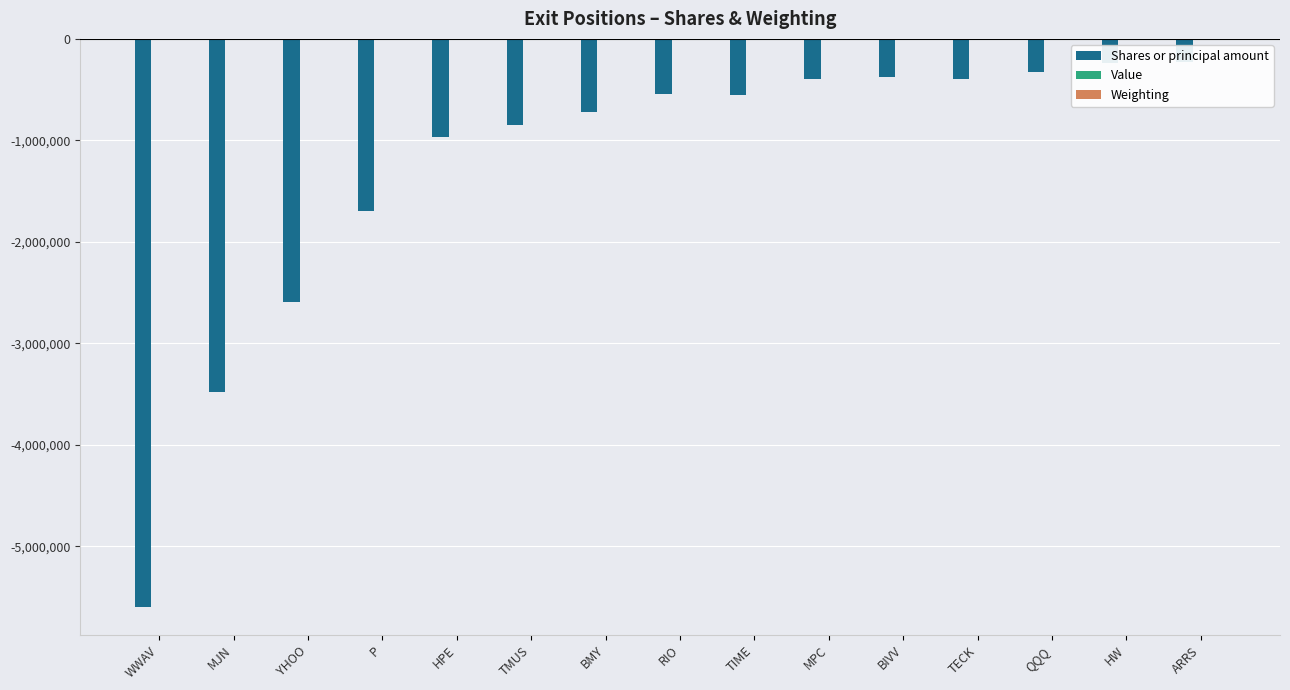

What position from the left is HW?

14